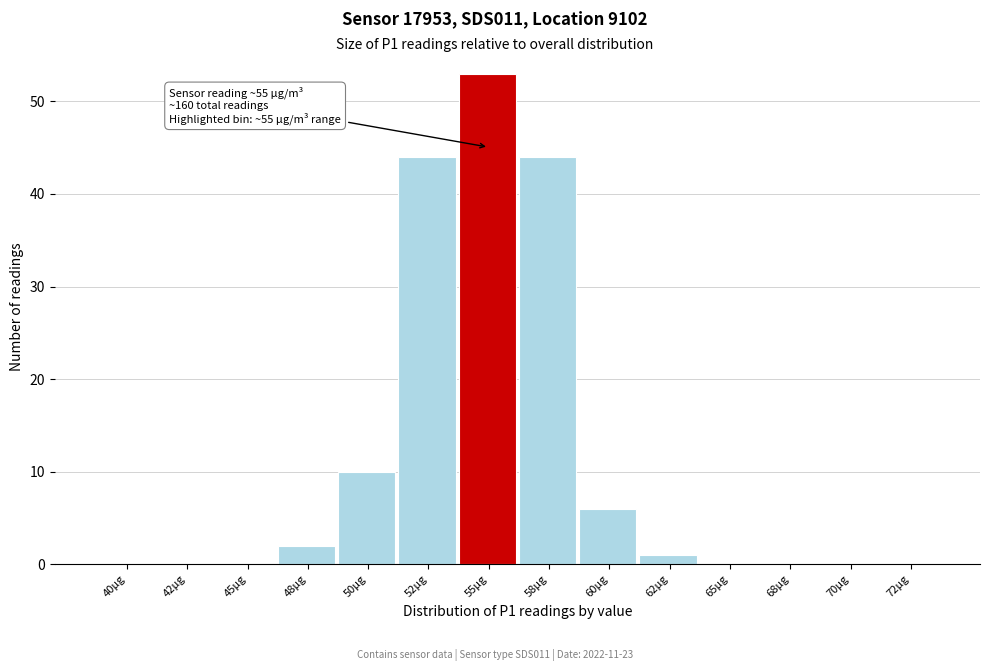

Reading right to left, transcribe all the data shown in this chart.

72µg=0	70µg=0	68µg=0	65µg=0	62µg=1	60µg=6	58µg=44	55µg=53	52µg=44	50µg=10	48µg=2	45µg=0	42µg=0	40µg=0